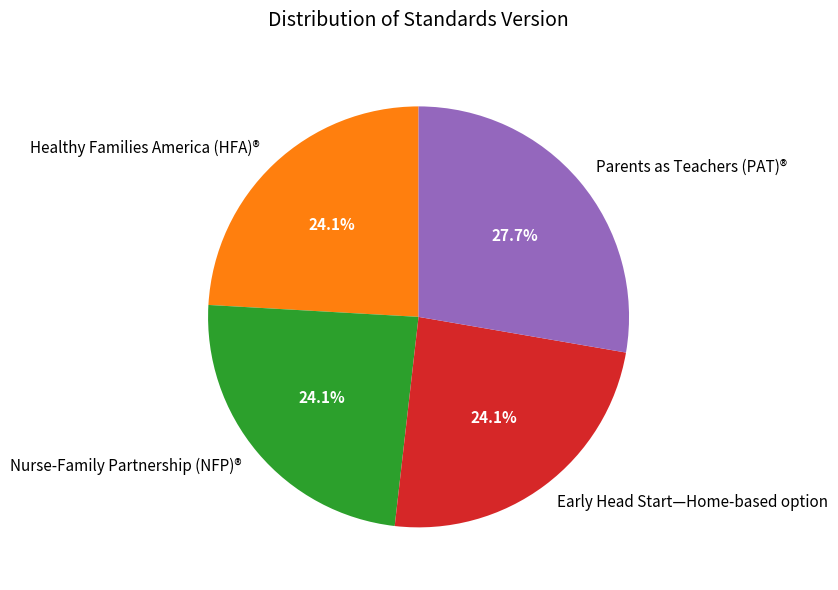

Count the number of slices in the pie.

4